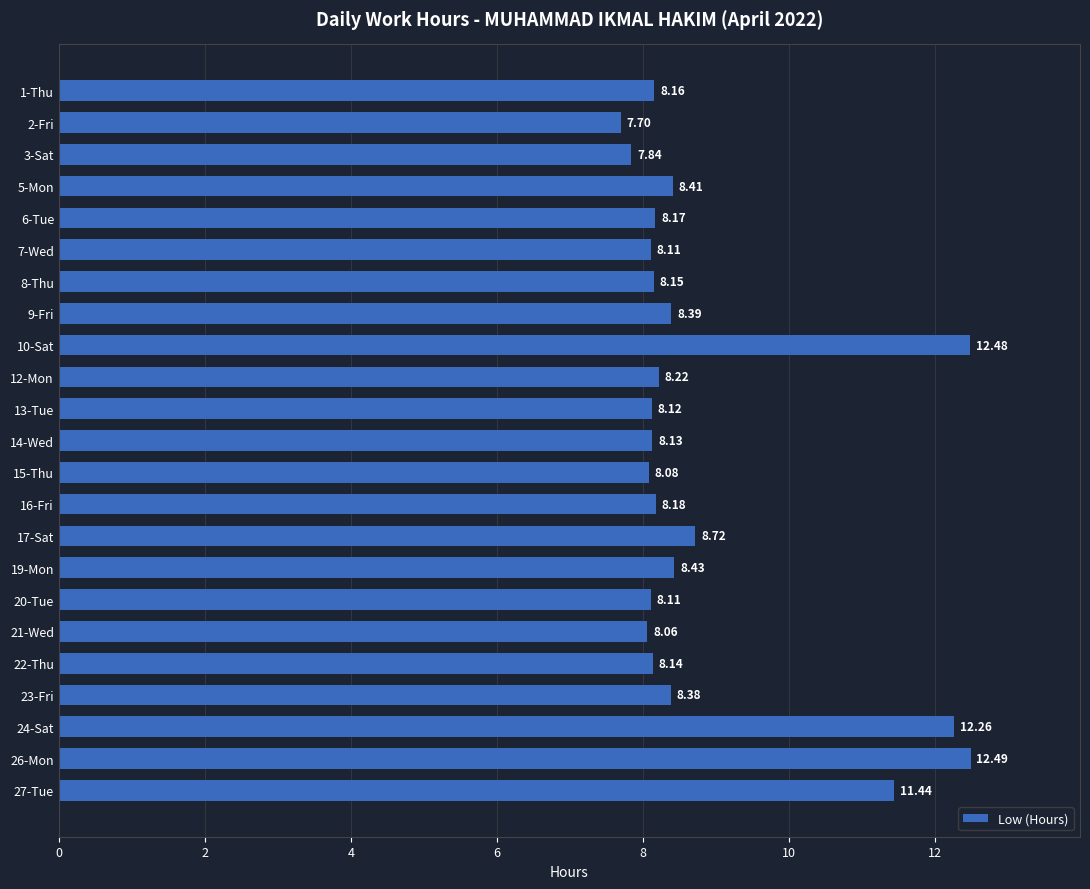

Which has a higher value, 19-Mon or 10-Sat?

10-Sat